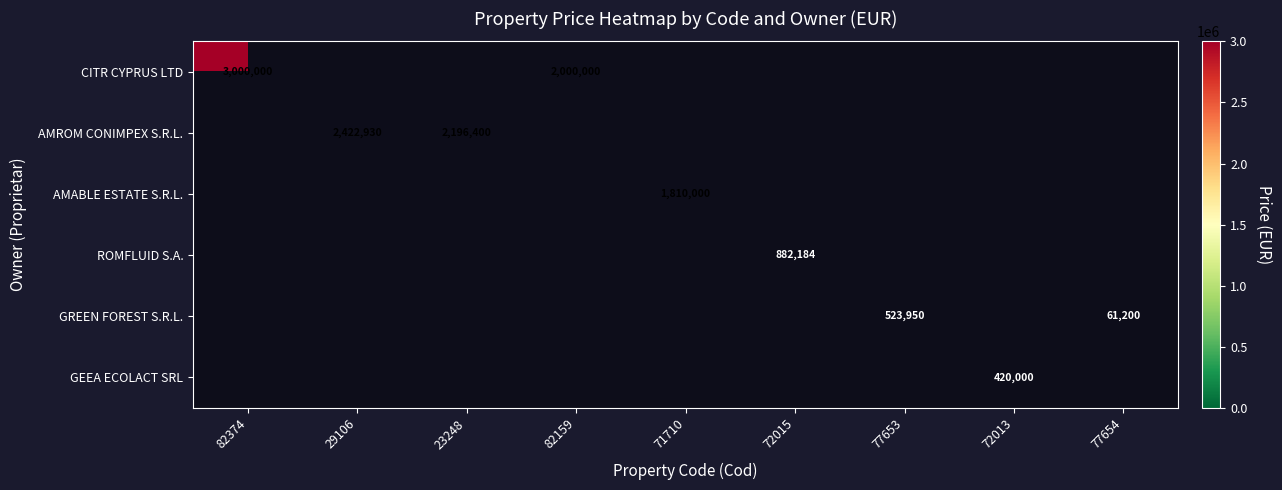

Which category has the lowest value across all series?

77654